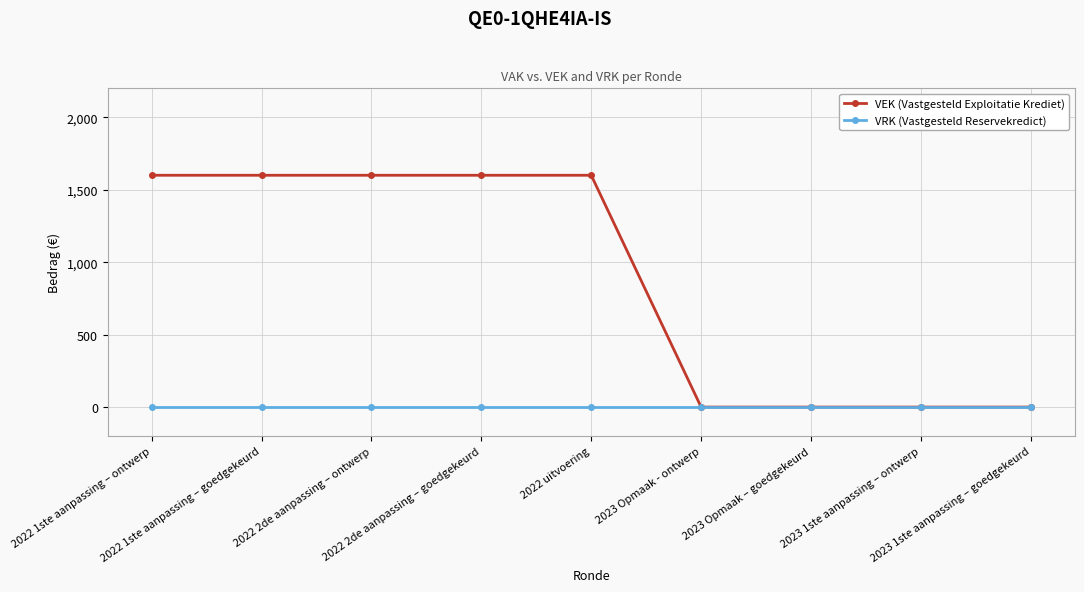

What is the difference between the maximum and minimum values in the VEK (Vastgesteld Exploitatie Krediet) series?

1600